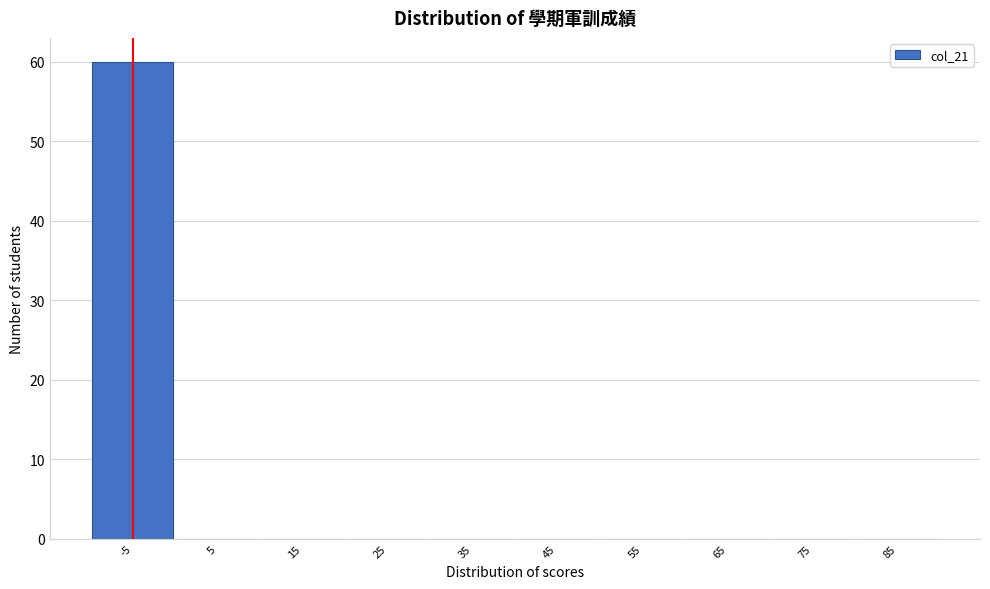

Reading left to right, what are all the values shown in this chart?

-5=60	5=0	15=0	25=0	35=0	45=0	55=0	65=0	75=0	85=0